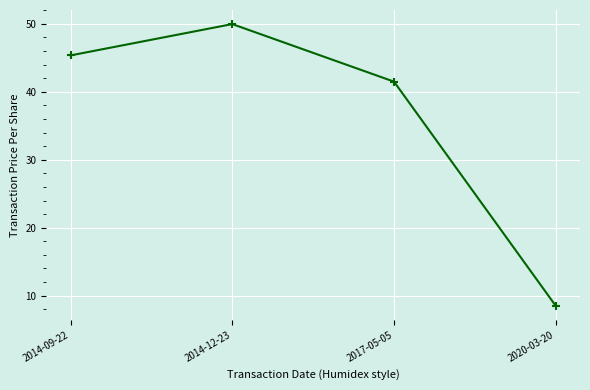

How many interior local peaks (higher than both neighbors) does the data have?

1